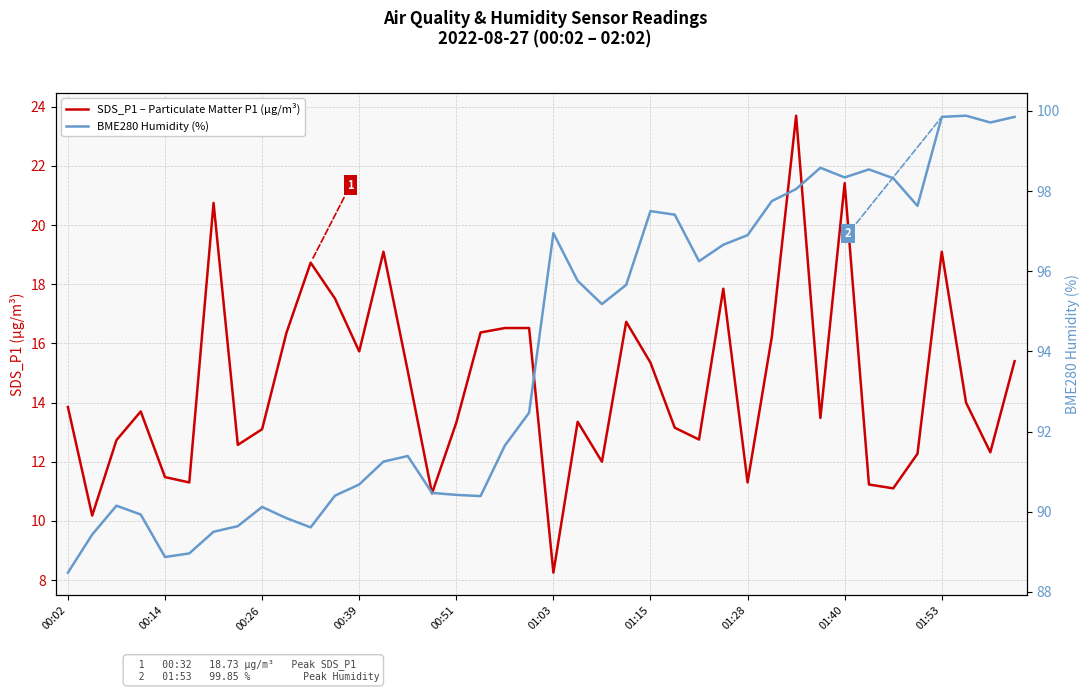

At how many categories does at least one series exceed 24?

40